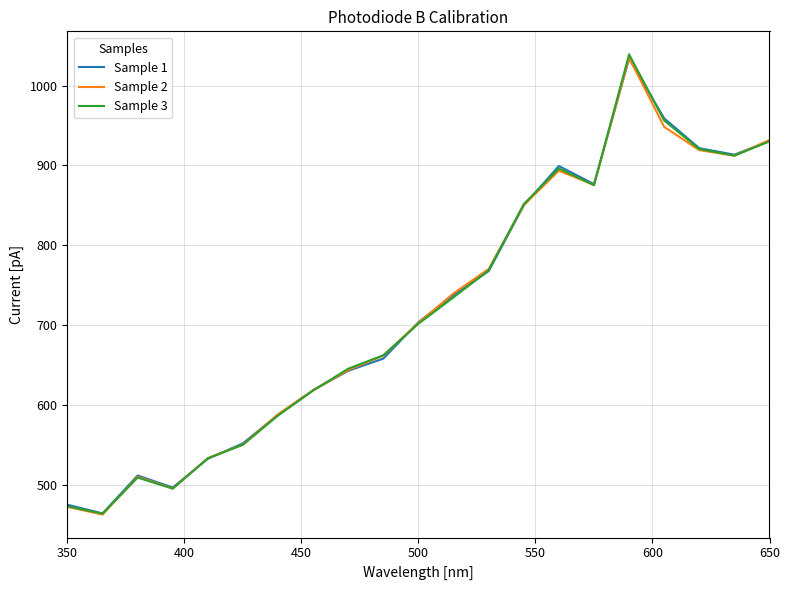

Which series has the largest range (max minus min)?

Sample 3